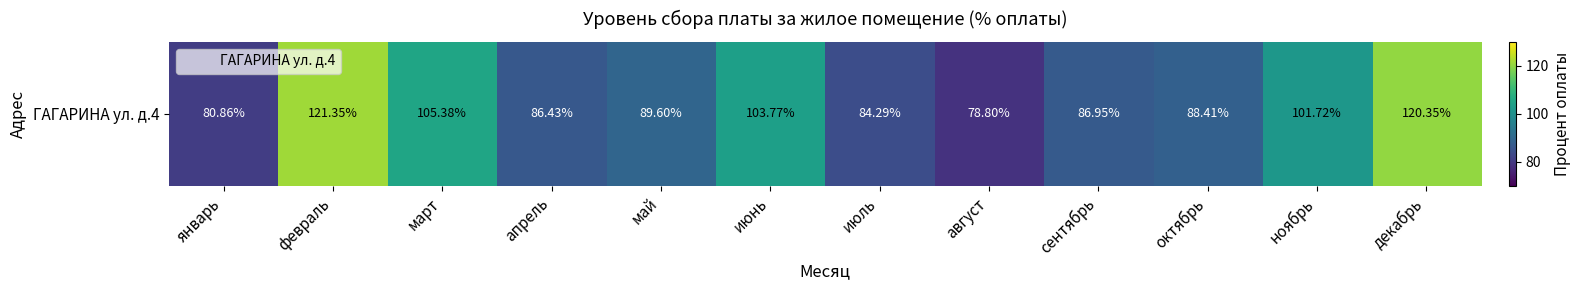

What is the maximum value shown in the chart?

121.3